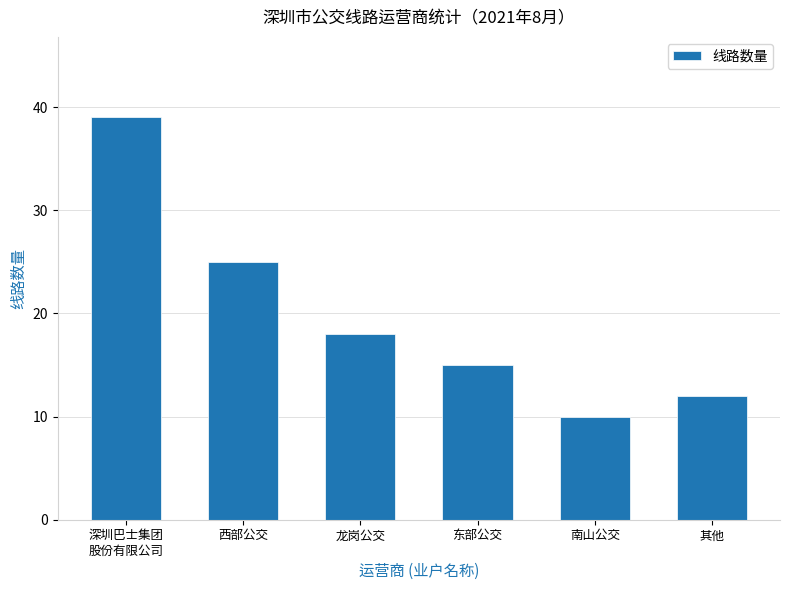

How many data points are less than 18?

3